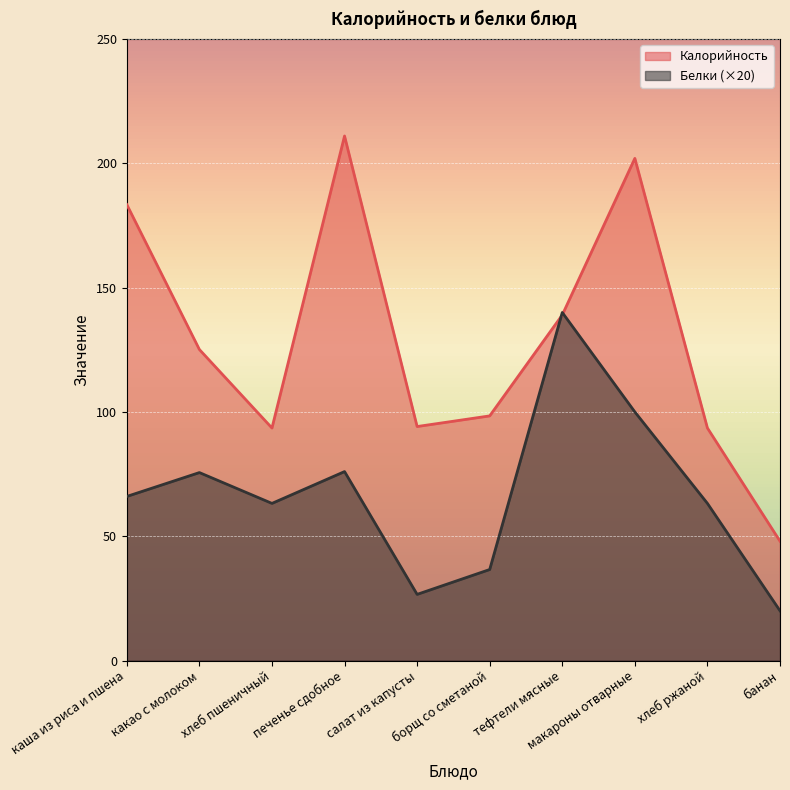

What is the sum of all Белки values?

667.2